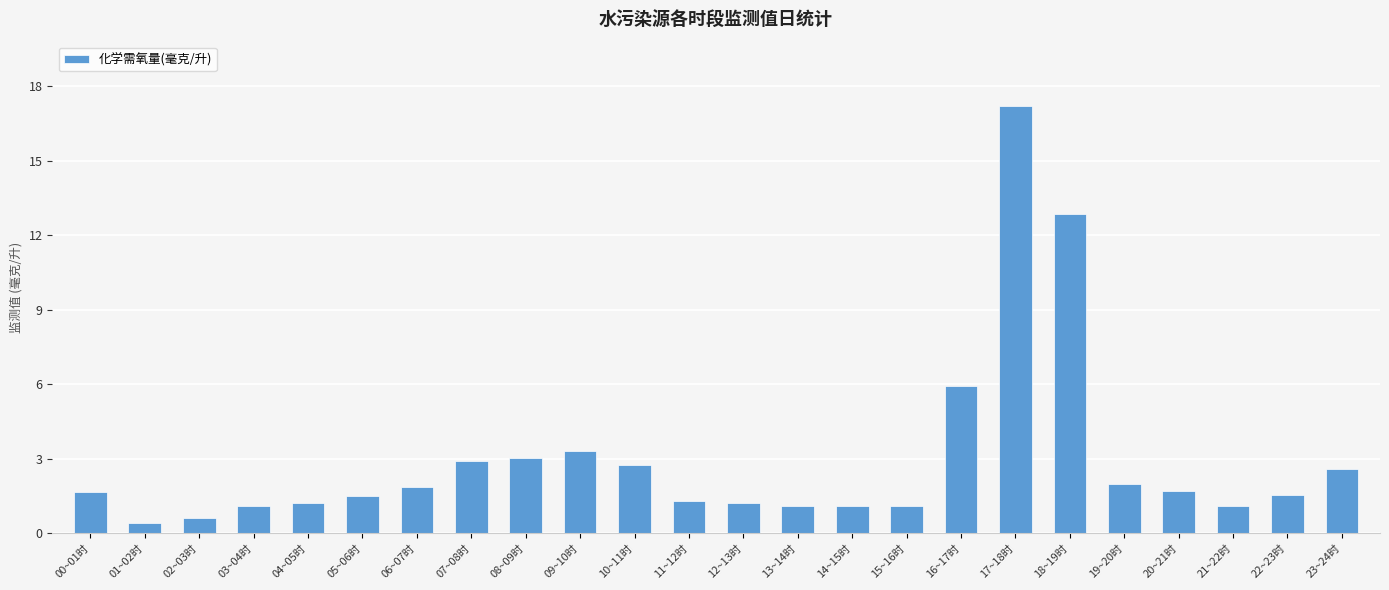

Which label corresponds to the smallest value in the chart?

01~02时